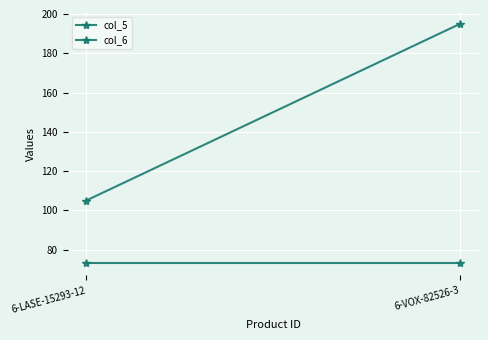

What is the spread (max minus min) of values at 6-VOX-82526-3?

122